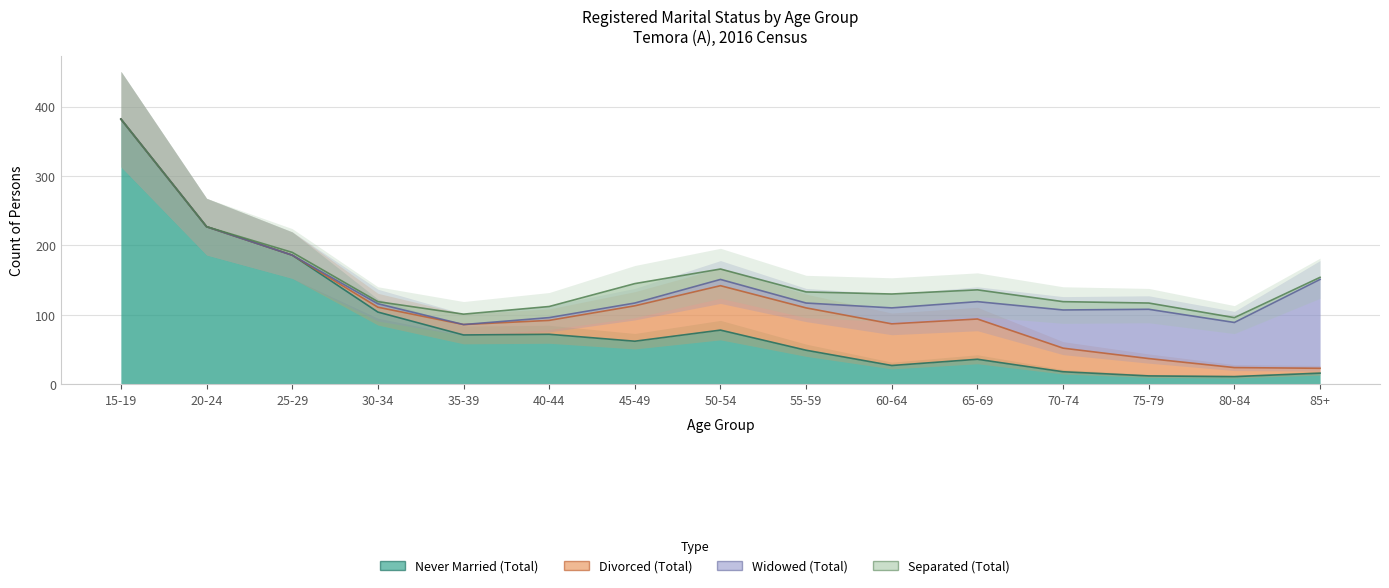

What are all the series names shown in the legend?

Never Married (Total), Divorced (Total), Widowed (Total), Separated (Total)